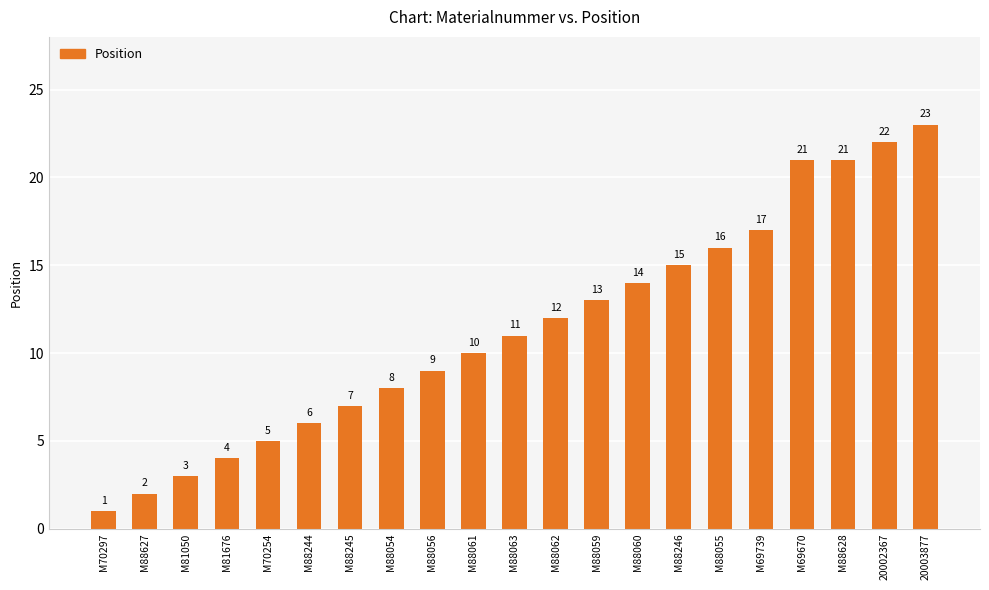

What is the difference between the maximum and minimum values?

22